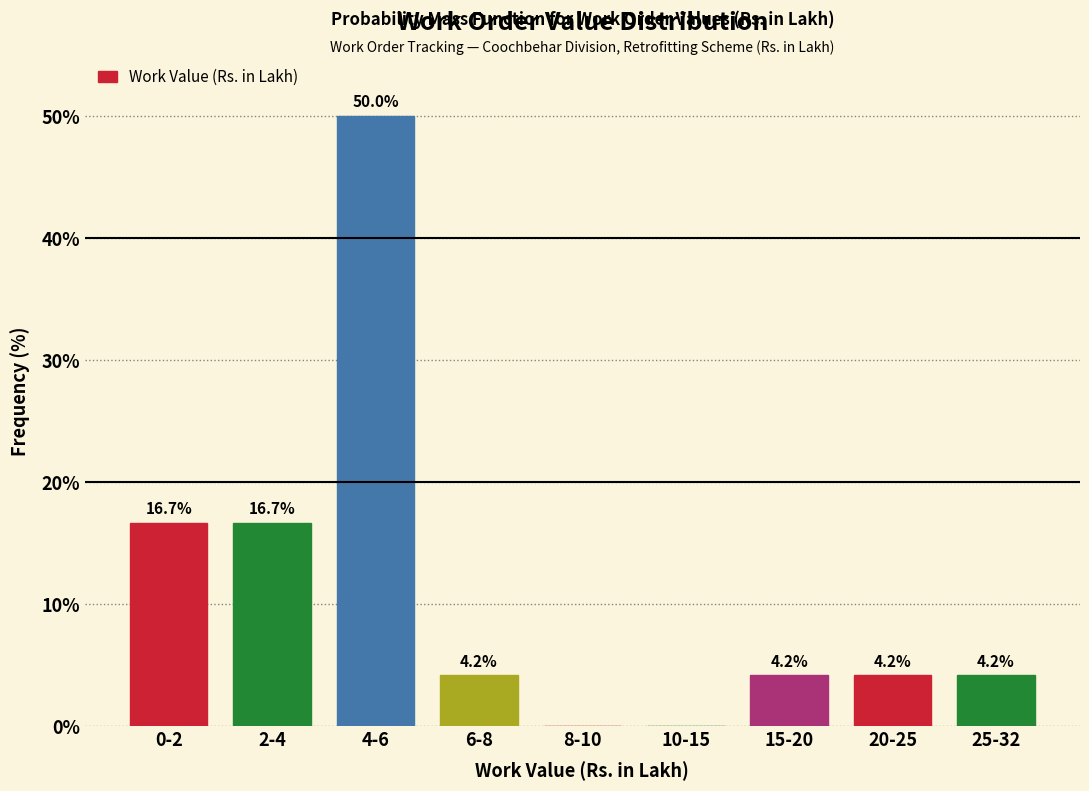

Reading left to right, extract all data points from this chart.

0-2=16.7	2-4=16.7	4-6=50.0	6-8=4.2	8-10=0.0	10-15=0.0	15-20=4.2	20-25=4.2	25-32=4.2